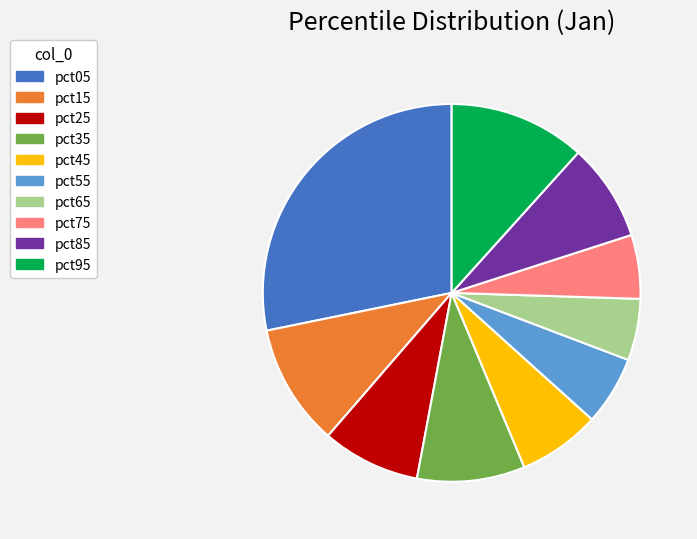

Between pct65 and pct05, which is larger?

pct05